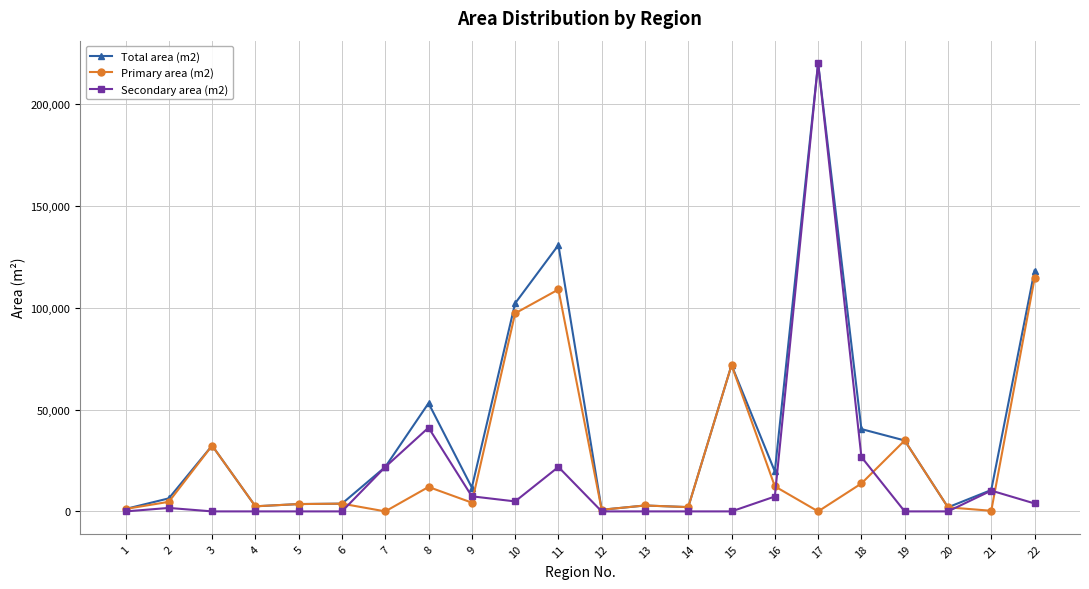

Which series has the largest total across all categories?

Total area (m2)